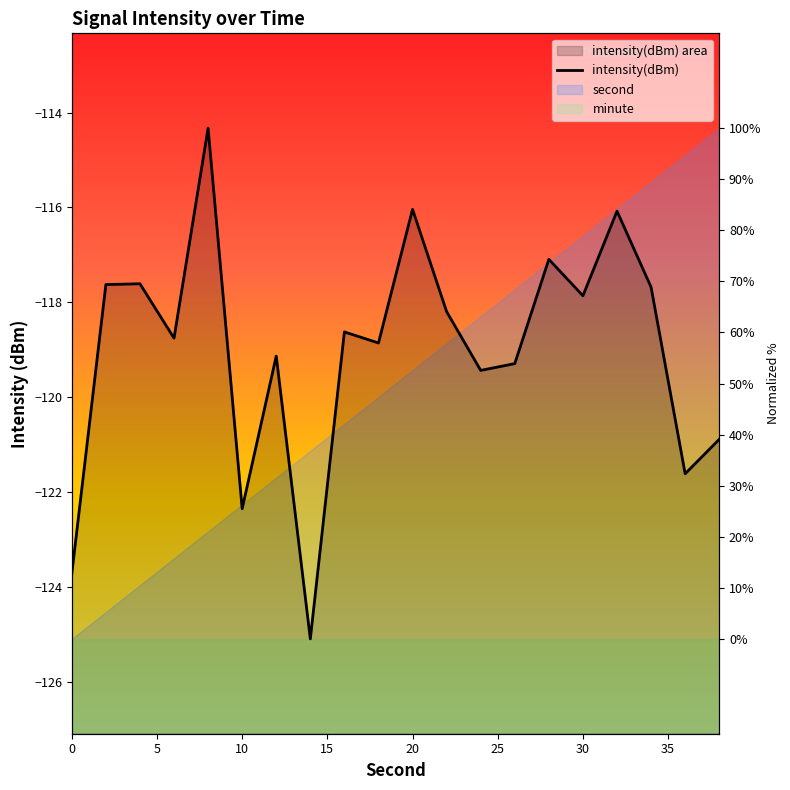

How many values are below -118?

12